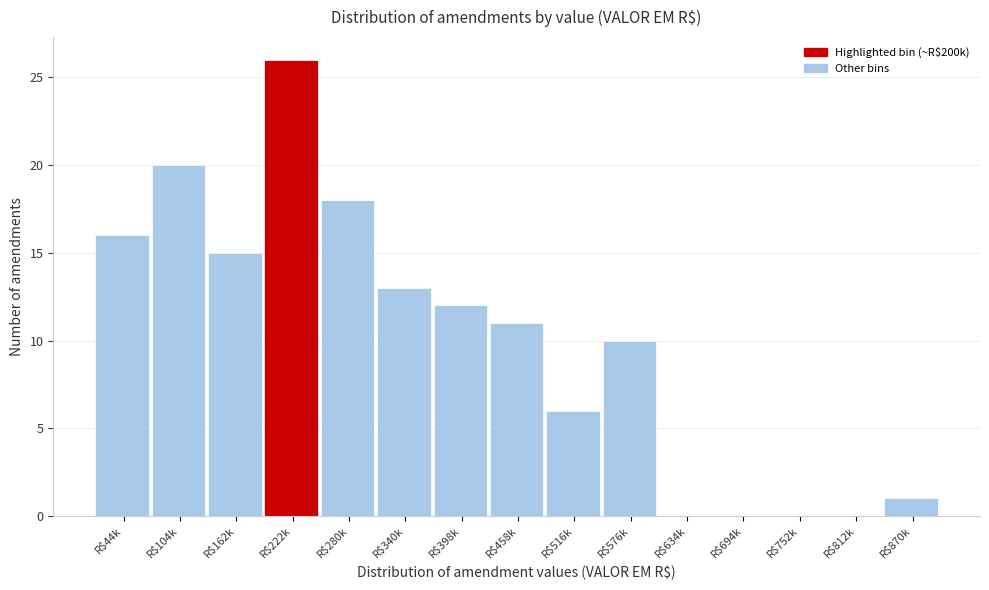

At which category does the chart reach its peak across all series?

R$222k